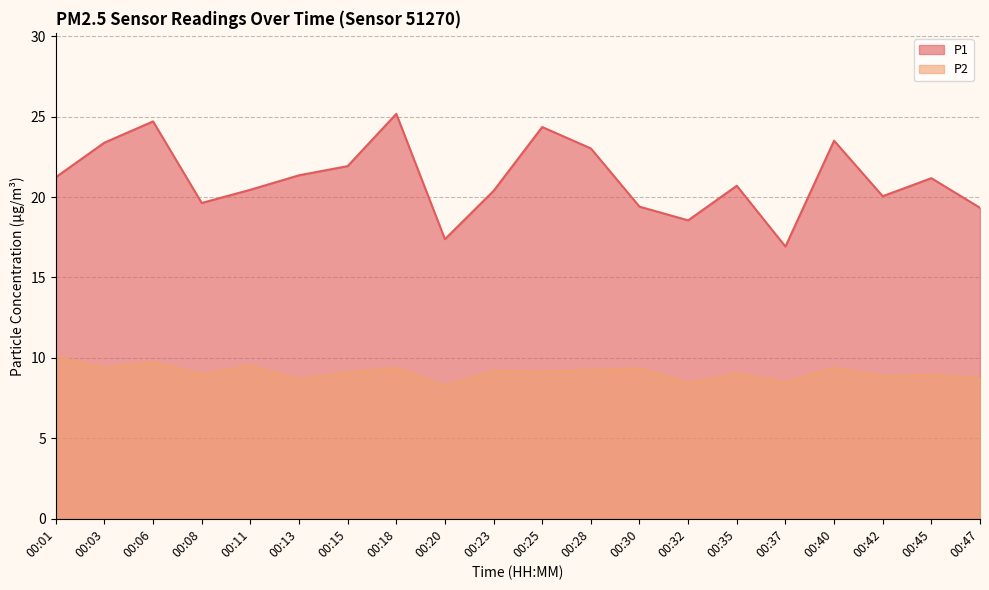

List the series in order of their peak value, highest first.

P1, P2